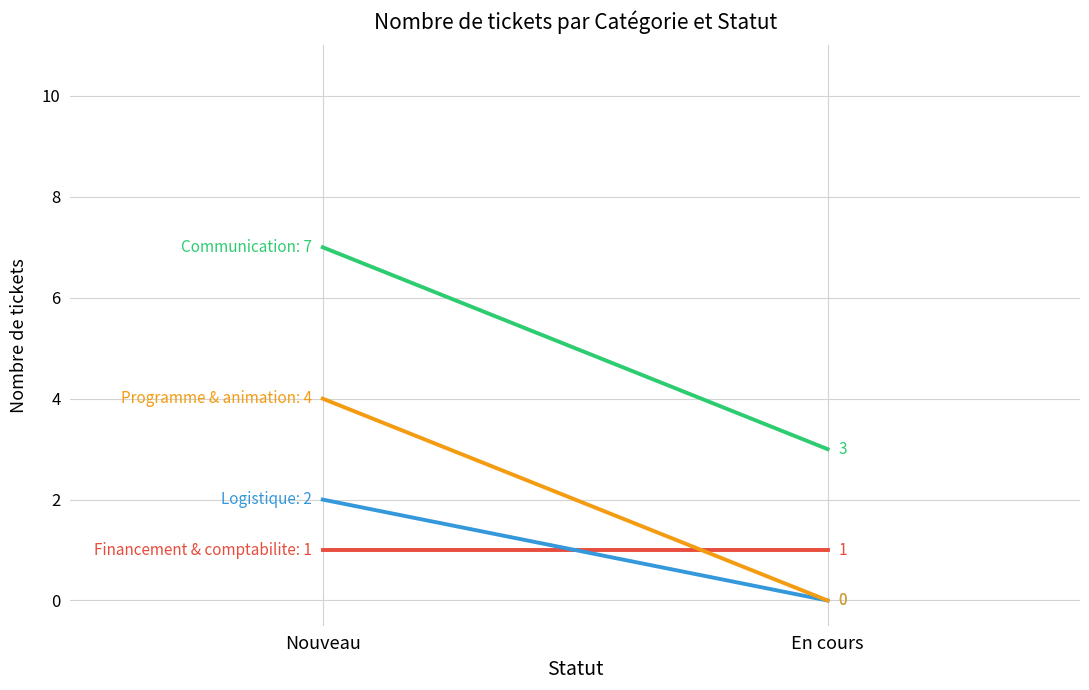

The Communication series shows 7 at Nouveau. True or false?

True